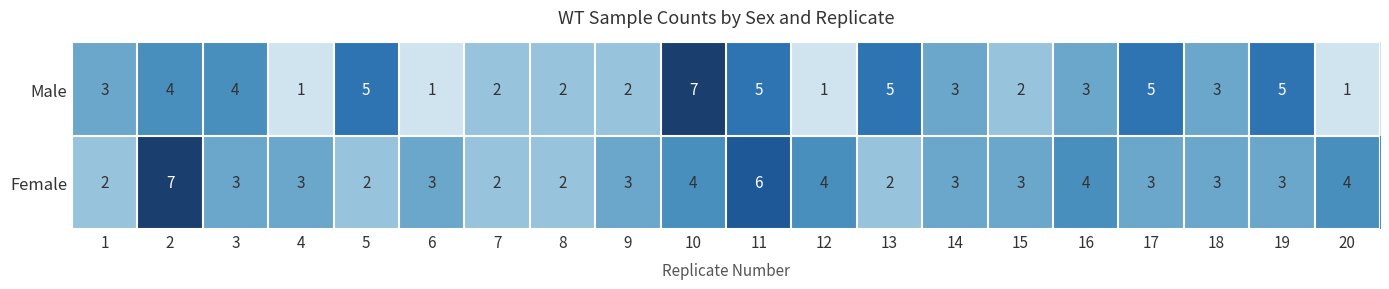

What is the maximum value shown in the chart?

7